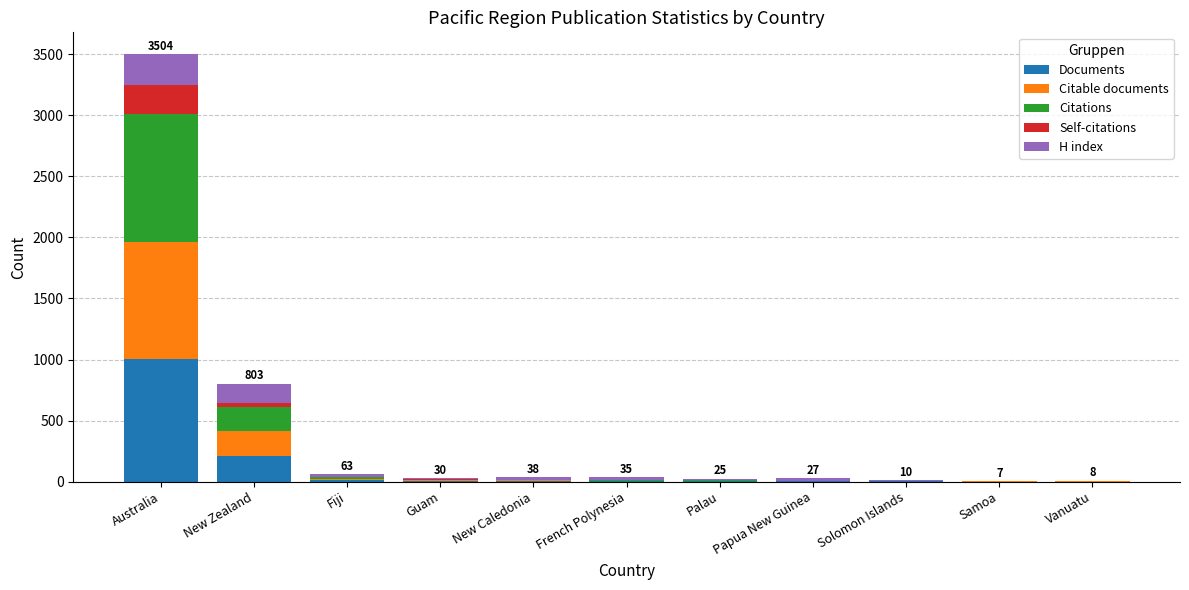

Does the chart contain stacked bars?

Yes